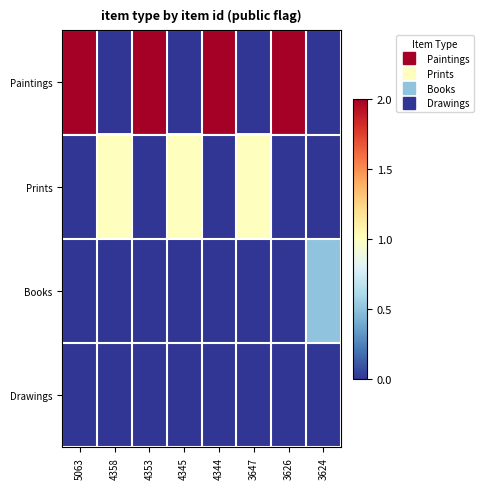

Count the number of data series in this chart.

4